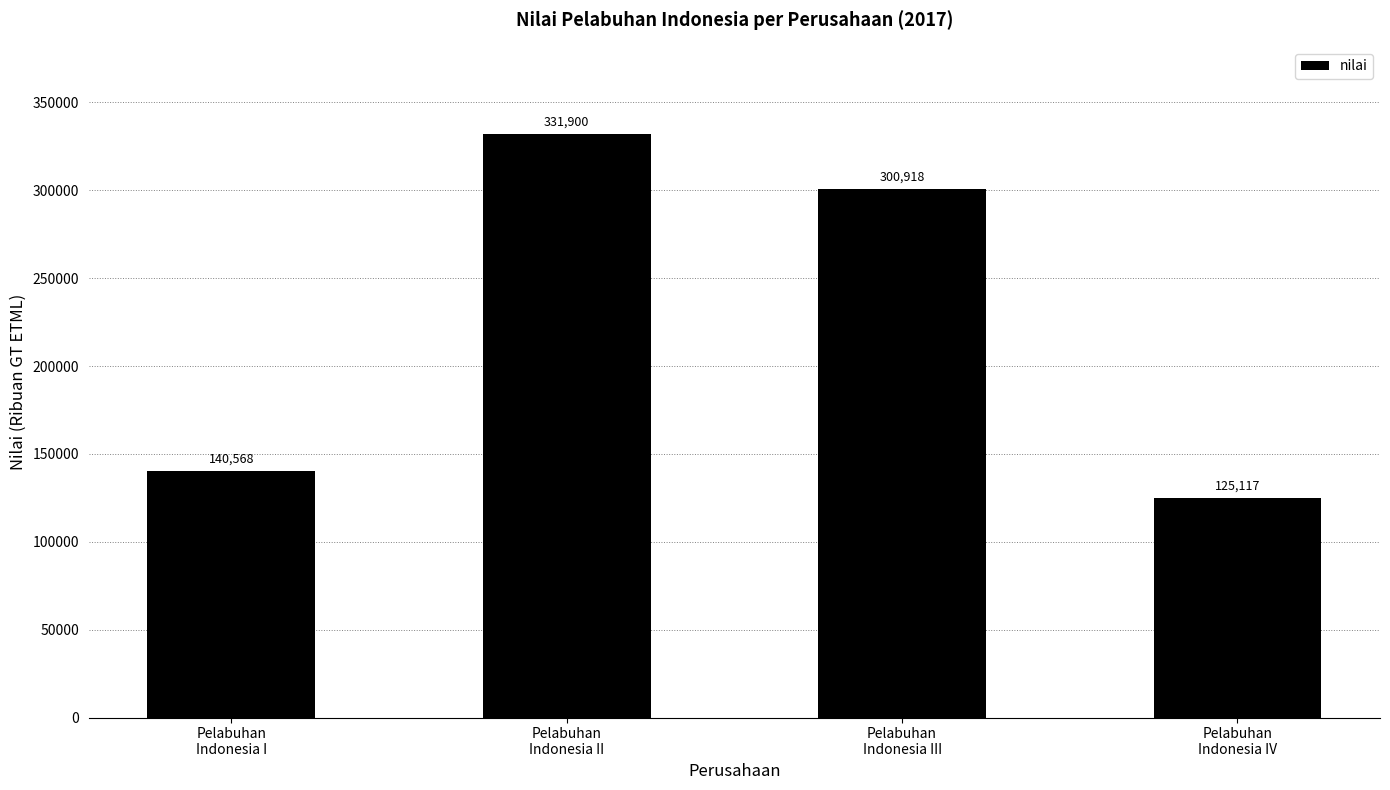

What is the label of the 2nd bar from the left?

Pelabuhan
Indonesia II